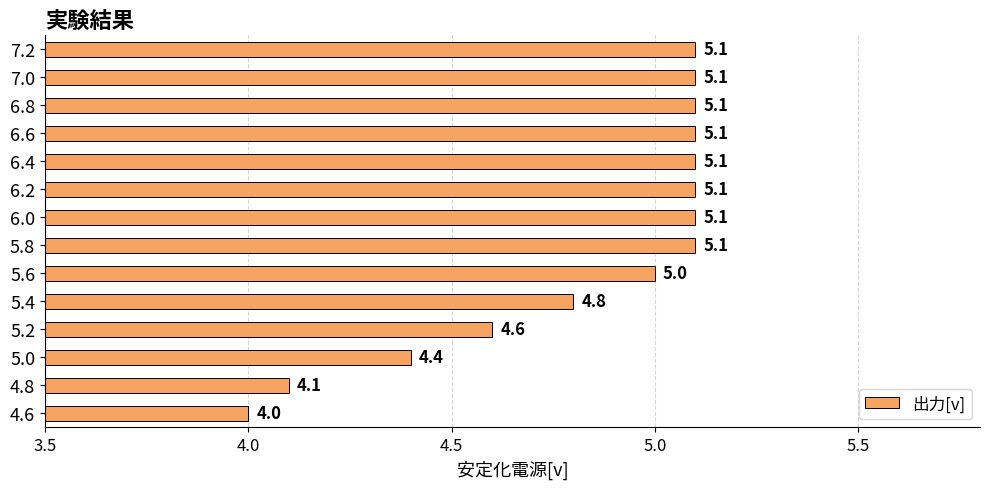

Which category has the lowest value across all series?

4.6